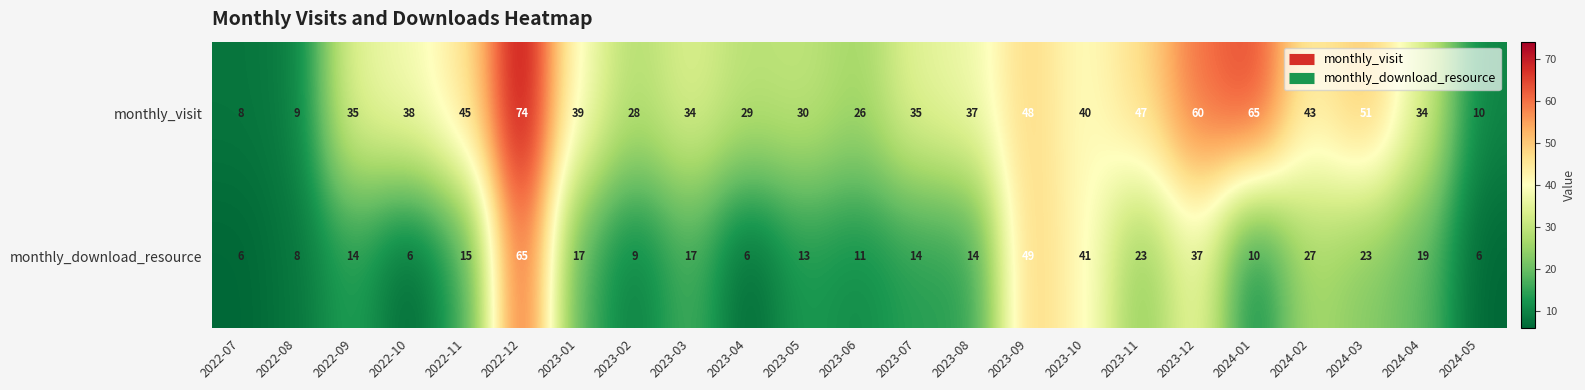

What is the minimum value shown in the chart?

6